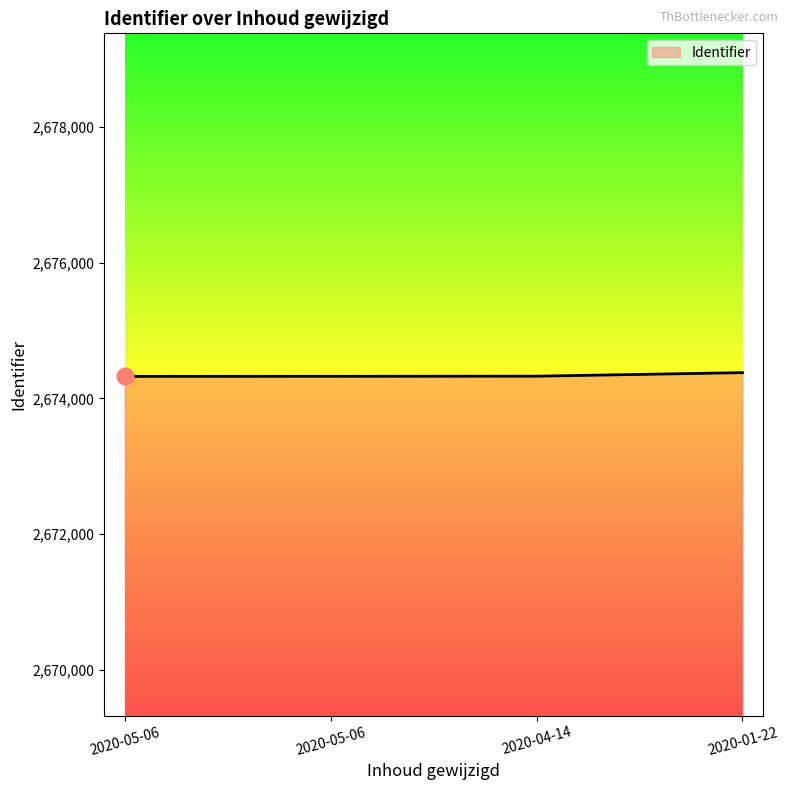

What is the smallest value displayed?

2674325